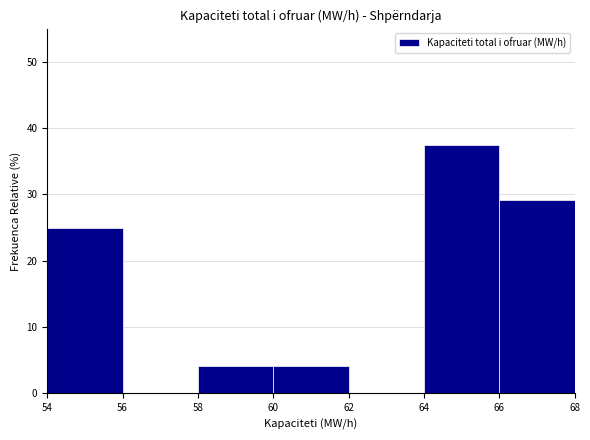

Reading left to right, list every bar in this chart as the range it spans on the x-axis followed by its height. The values are not printed on the chart, so give them approximately, as read against the axis.

54 to 56: 25
56 to 58: 0
58 to 60: 4
60 to 62: 4
62 to 64: 0
64 to 66: 38
66 to 68: 29